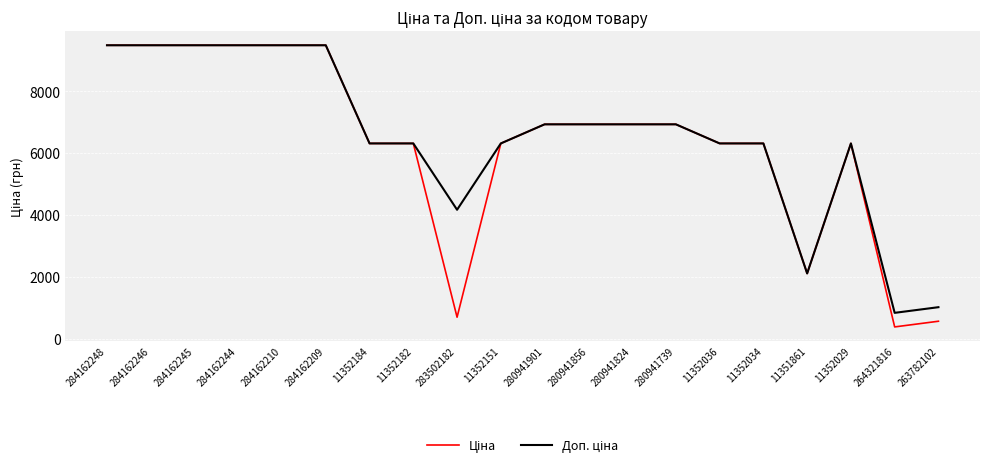

What is the greatest value displayed?

9480.1